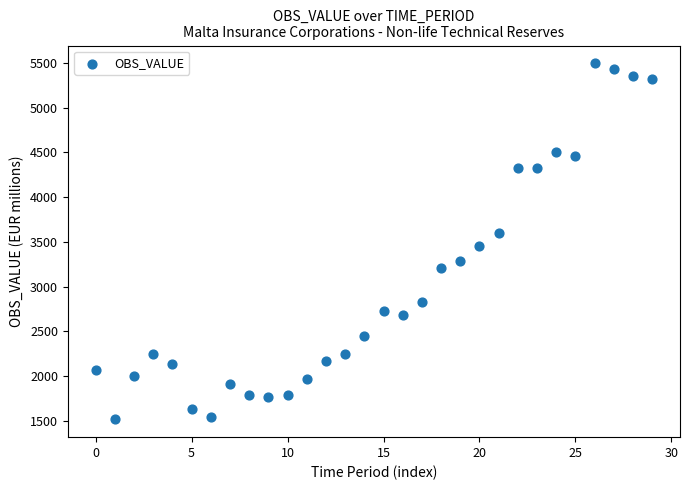

What is the range of Y values (max minus min)?

3982